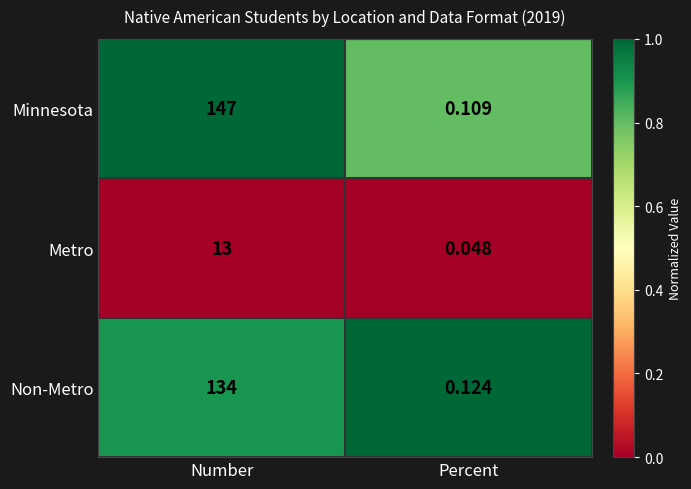

Which series changed the most between Number and Percent?

Minnesota